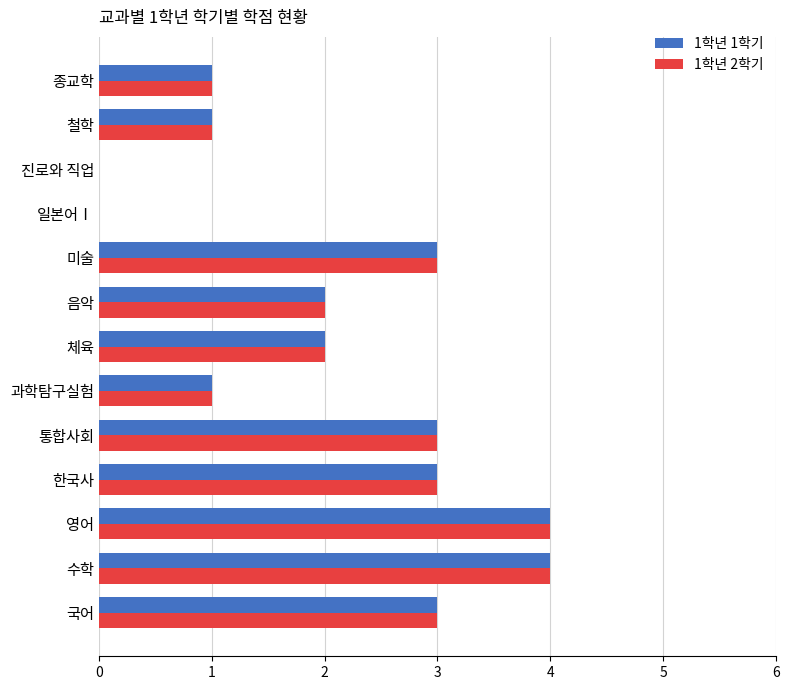

Is the value of 1학년 1학기 at 체육 greater than the value of 1학년 2학기 at 진로와 직업?

Yes